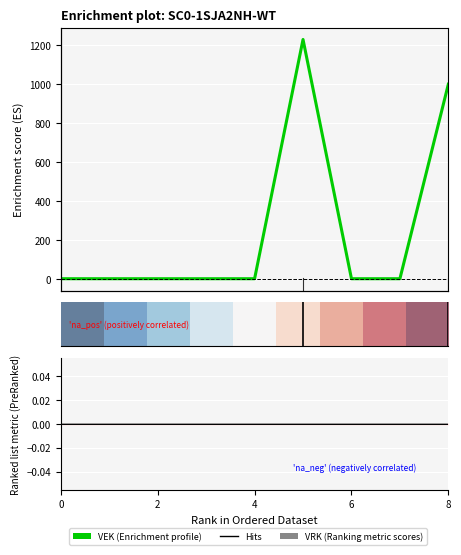

At how many categories does at least one series exceed 837?

2